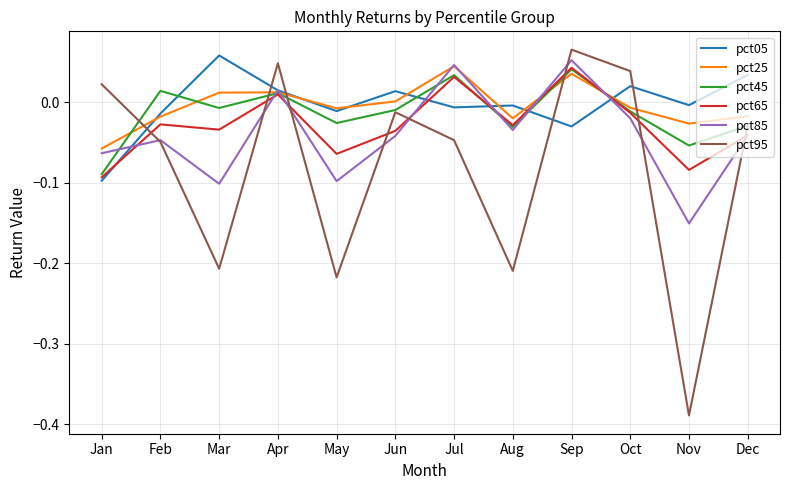

How many positive values does the pct65 series have?

3